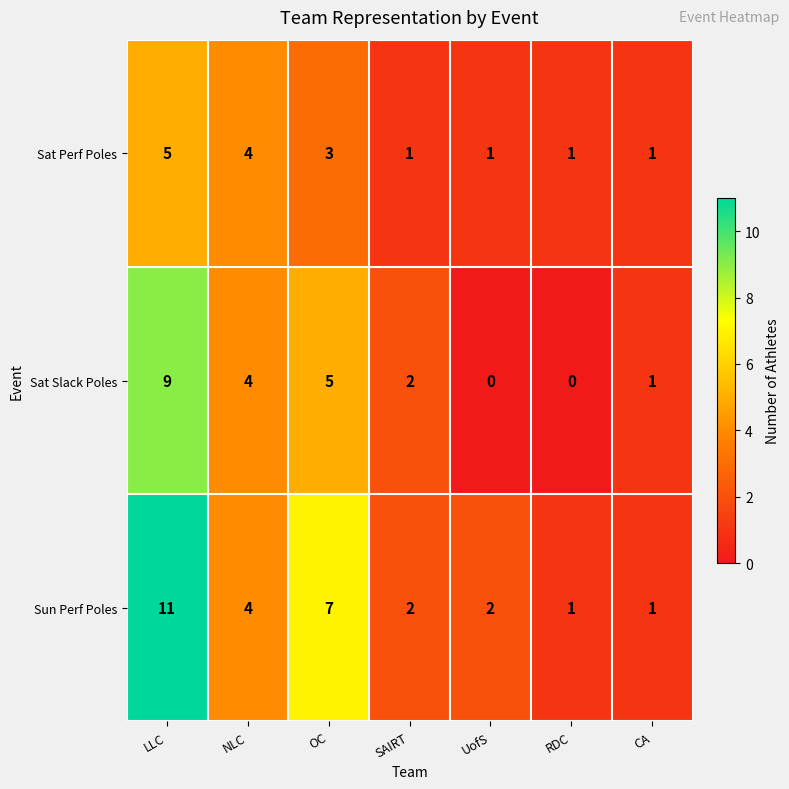

List the series in order of their peak value, highest first.

Sun Perf Poles, Sat Slack Poles, Sat Perf Poles